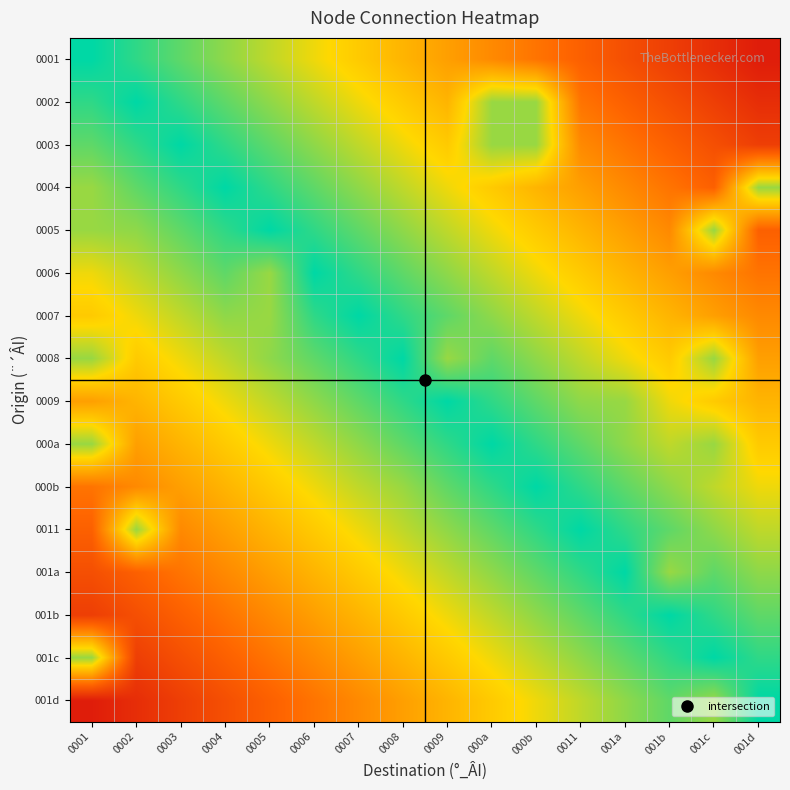

What is the spread (max minus min) of values at 001a?

0.8